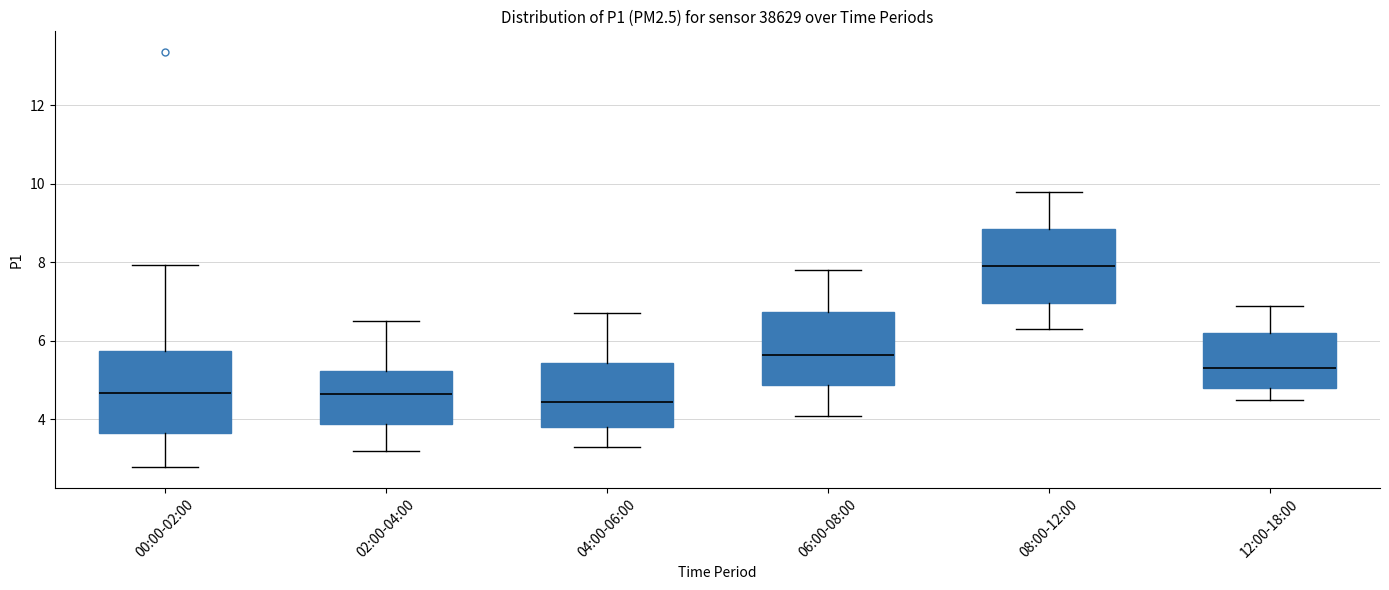

Reading left to right, read every box against the y-axis: the position of its median line, the range the box covers, and the ends of its whiskers. The values are not printed on the chart, so give them approximately, as read against the axis.

00:00-02:00: median 4.6, box 3.6 to 5.8, whiskers 2.8 to 8.0
02:00-04:00: median 4.6, box 3.8 to 5.2, whiskers 3.2 to 6.6
04:00-06:00: median 4.4, box 3.8 to 5.4, whiskers 3.4 to 6.8
06:00-08:00: median 5.6, box 4.8 to 6.8, whiskers 4.2 to 7.8
08:00-12:00: median 8.0, box 7.0 to 8.8, whiskers 6.4 to 9.8
12:00-18:00: median 5.4, box 4.8 to 6.2, whiskers 4.6 to 7.0